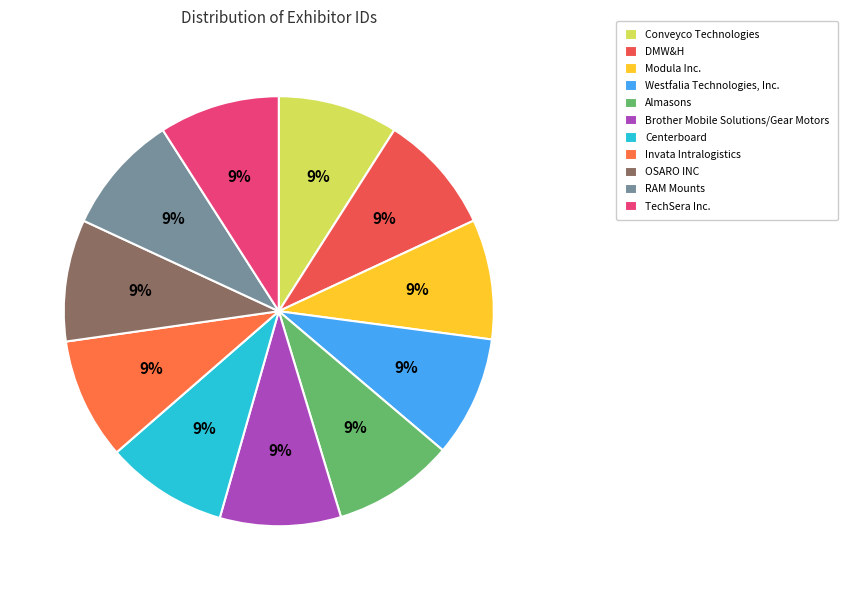

How many slices are in this pie chart?

11